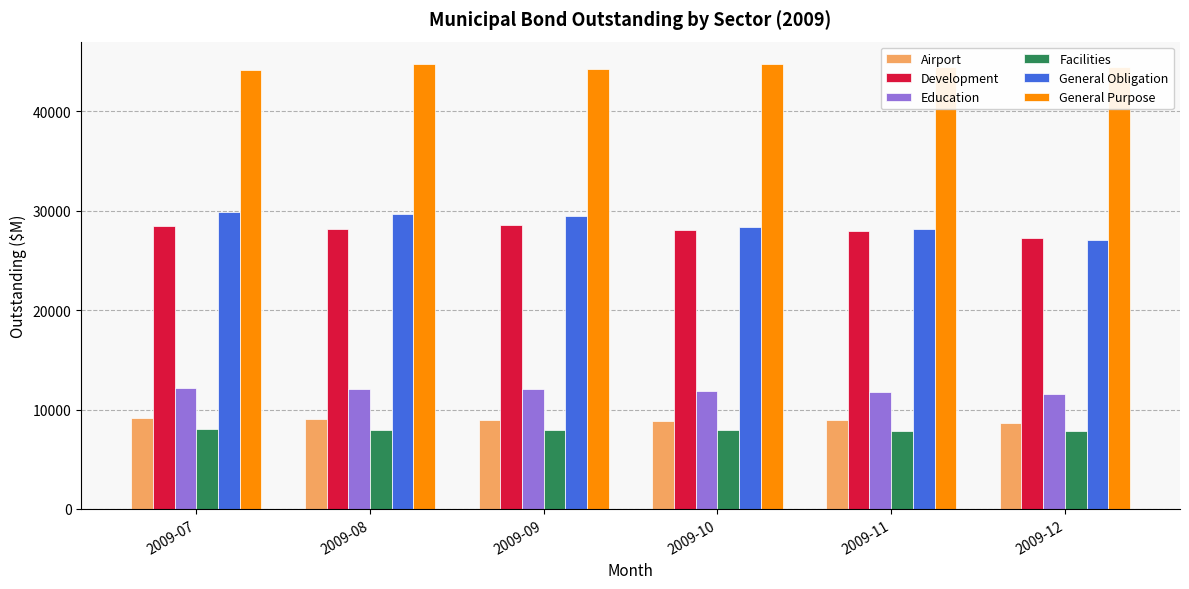

Where does the Education series first go above 12034?

2009-07